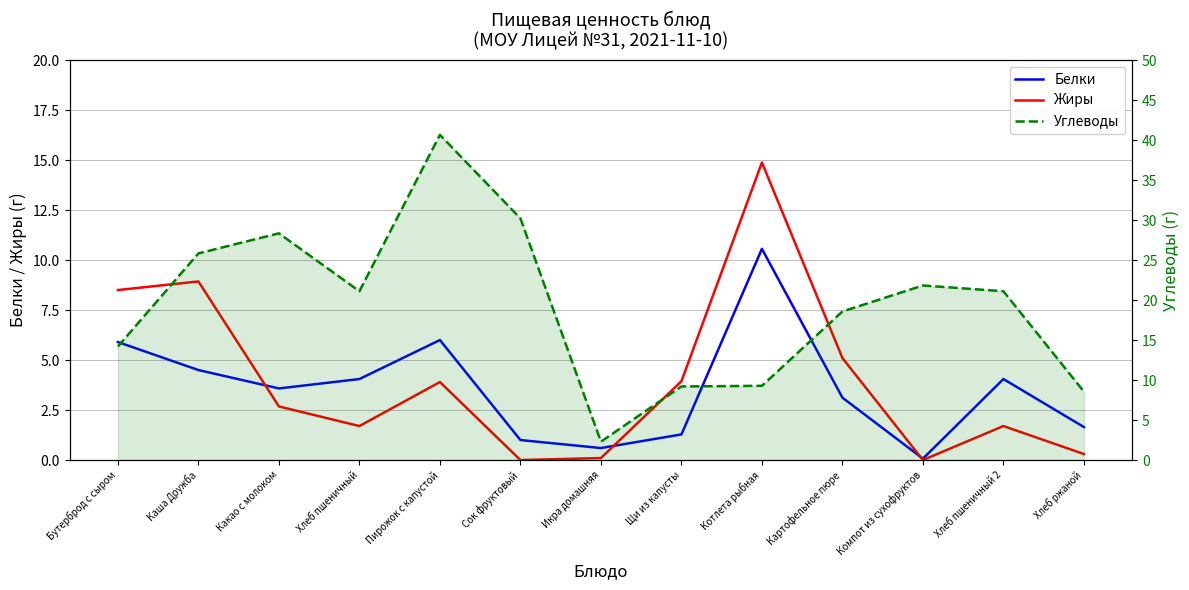

List the series in order of their peak value, highest first.

Углеводы, Жиры, Белки